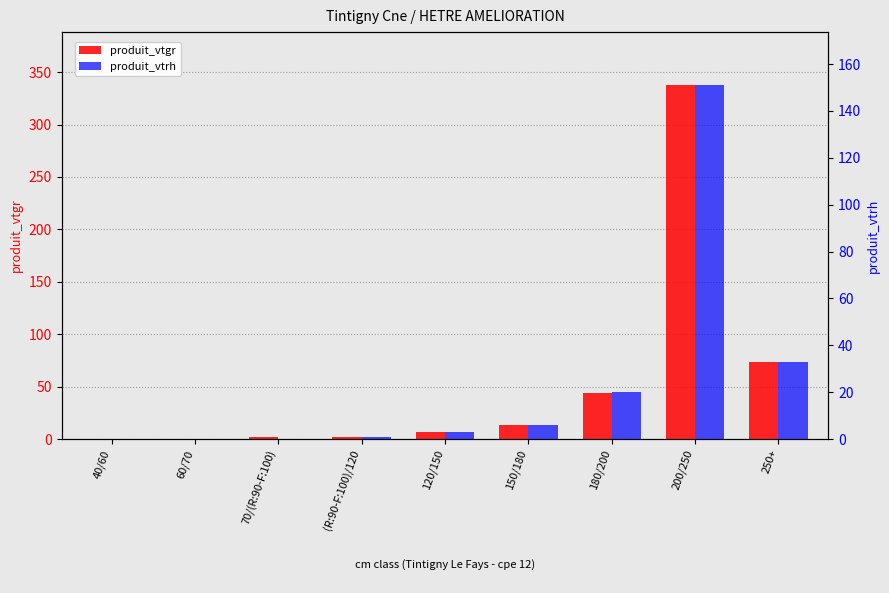

What is the total value across all series at 150/180?

19.0